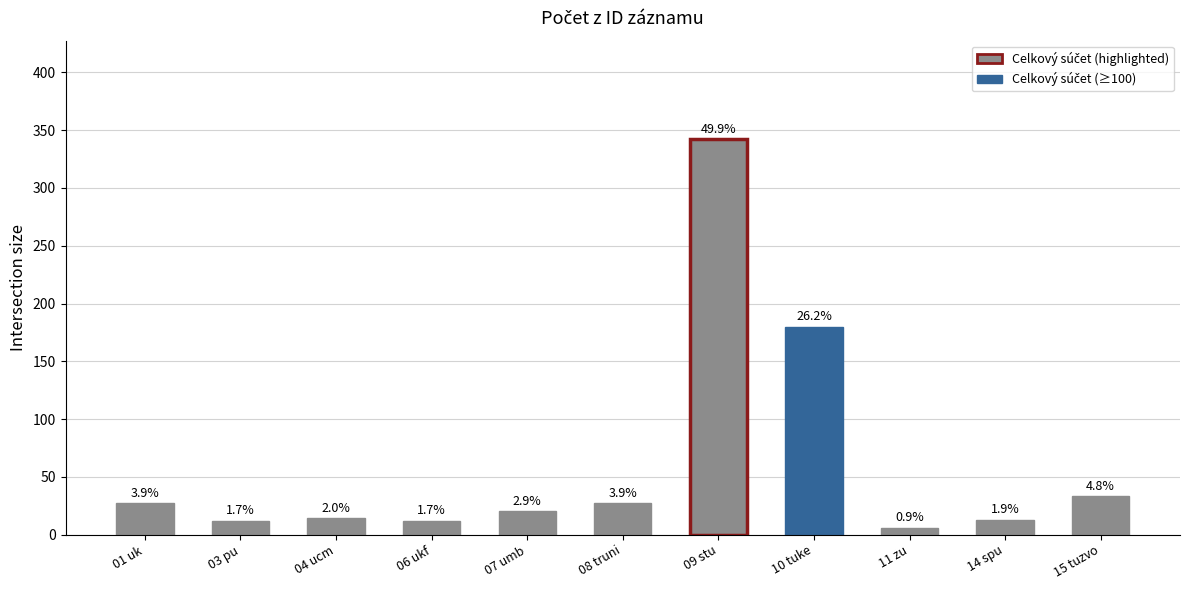

Which category has the highest value across all series?

09 stu